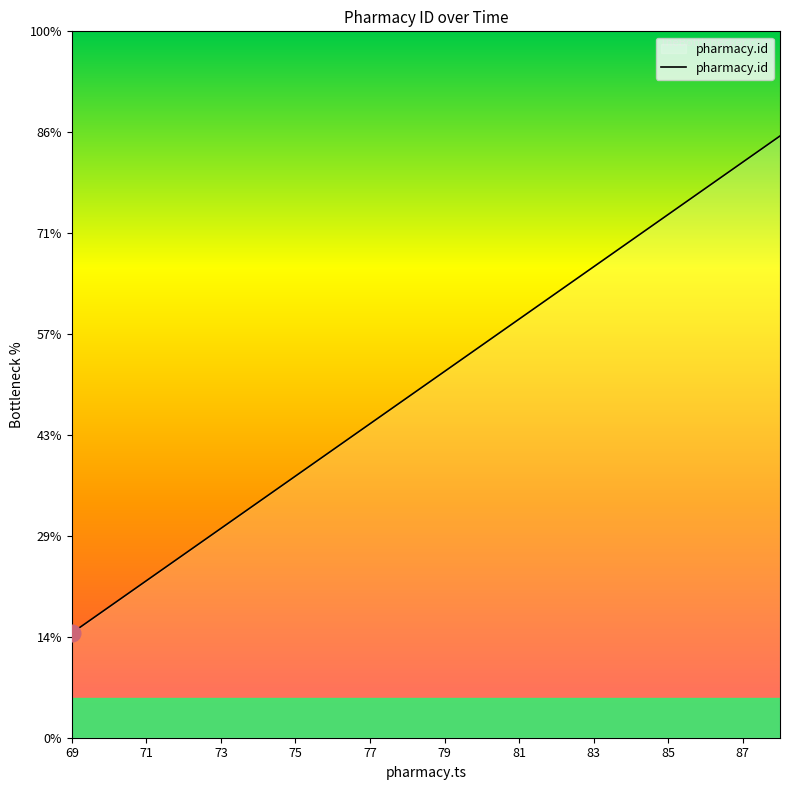

What is the maximum value shown in the chart?

88